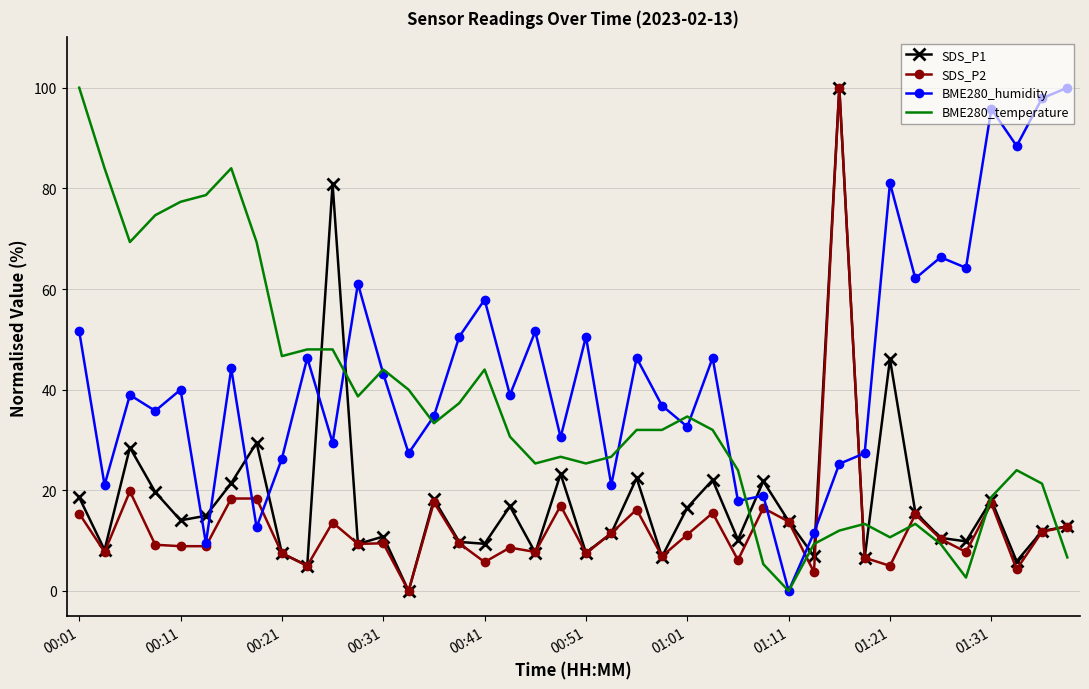

Which series has the largest total across all categories?

BME280_humidity